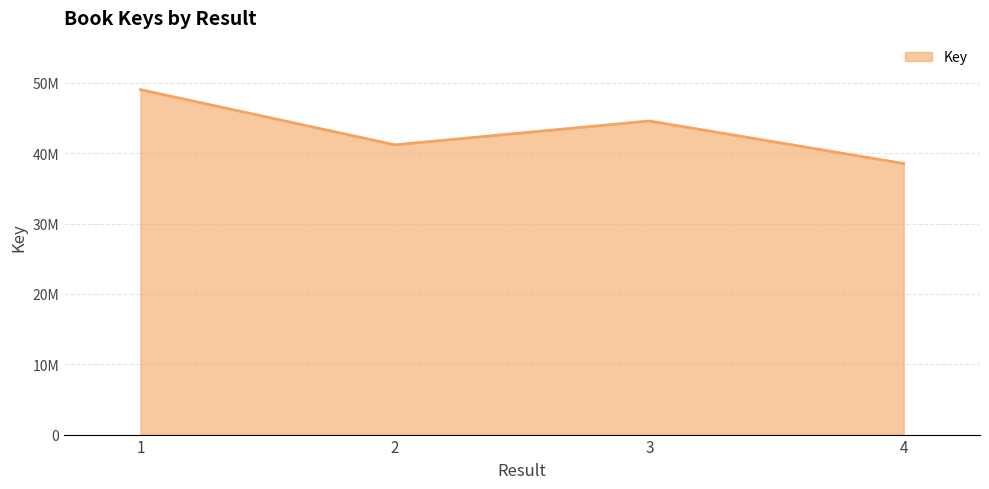

How many points are higher than both their immediate neighbors (excluding endpoints)?

1